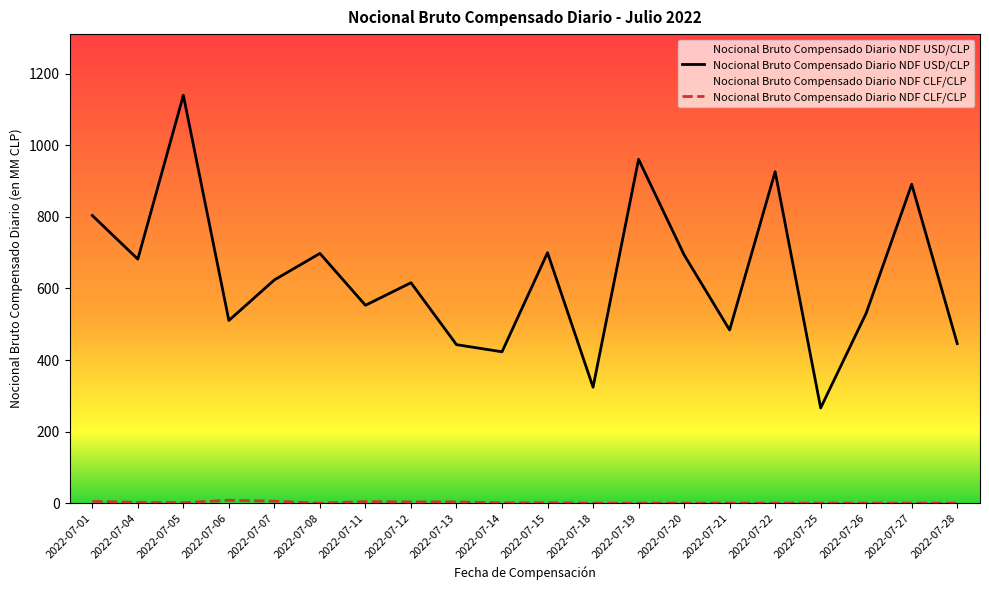

True or false: Nocional Bruto Compensado Diario NDF CLF/CLP and Nocional Bruto Compensado Diario NDF USD/CLP cross at least once.

False